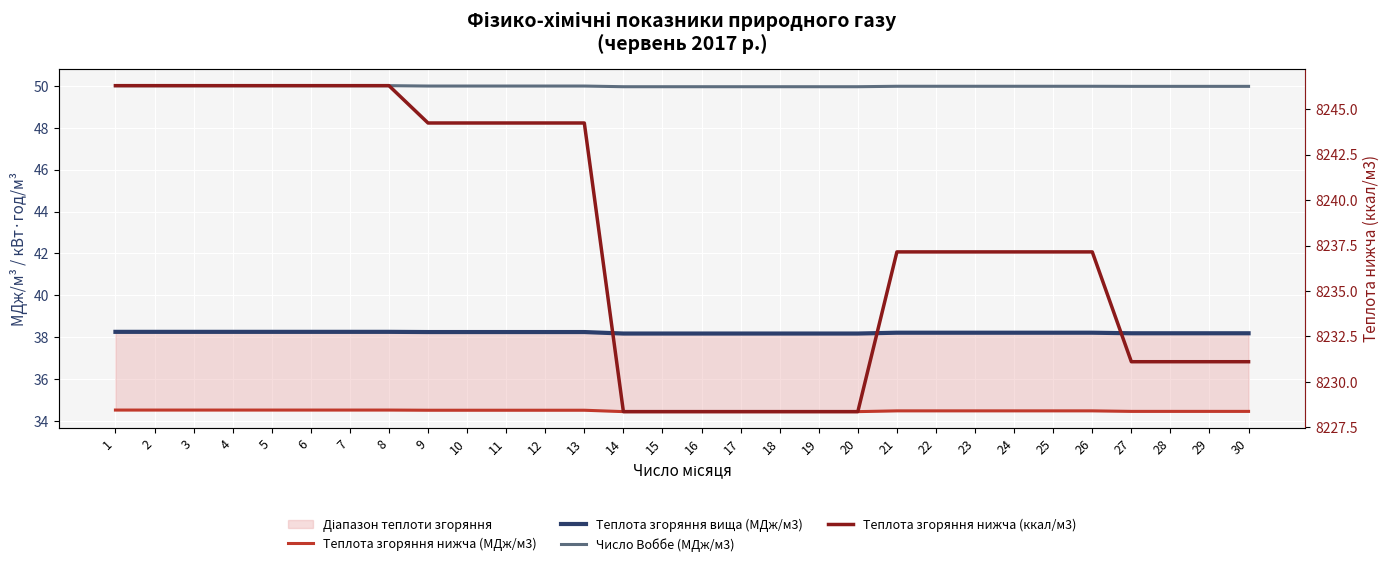

Reading left to right, list all the values displayed in this chart.

Теплота згоряння нижча (МДж/м3): 1=34.5	2=34.5	3=34.5	4=34.5	5=34.5	6=34.5	7=34.5	8=34.5	9=34.5	10=34.5	11=34.5	12=34.5	13=34.5	14=34.5	15=34.5	16=34.5	17=34.5	18=34.5	19=34.5	20=34.5	21=34.5	22=34.5	23=34.5	24=34.5	25=34.5	26=34.5	27=34.5	28=34.5	29=34.5	30=34.5
Теплота згоряння вища (МДж/м3): 1=38.3	2=38.3	3=38.3	4=38.3	5=38.3	6=38.3	7=38.3	8=38.3	9=38.2	10=38.2	11=38.2	12=38.2	13=38.2	14=38.2	15=38.2	16=38.2	17=38.2	18=38.2	19=38.2	20=38.2	21=38.2	22=38.2	23=38.2	24=38.2	25=38.2	26=38.2	27=38.2	28=38.2	29=38.2	30=38.2
Число Воббе (МДж/м3): 1=50.0	2=50.0	3=50.0	4=50.0	5=50.0	6=50.0	7=50.0	8=50.0	9=50.0	10=50.0	11=50.0	12=50.0	13=50.0	14=50.0	15=50.0	16=50.0	17=50.0	18=50.0	19=50.0	20=50.0	21=50.0	22=50.0	23=50.0	24=50.0	25=50.0	26=50.0	27=50.0	28=50.0	29=50.0	30=50.0
Теплота згоряння нижча (ккал/м3): 1=8246.3	2=8246.3	3=8246.3	4=8246.3	5=8246.3	6=8246.3	7=8246.3	8=8246.3	9=8244.2	10=8244.2	11=8244.2	12=8244.2	13=8244.2	14=8228.4	15=8228.4	16=8228.4	17=8228.4	18=8228.4	19=8228.4	20=8228.4	21=8237.2	22=8237.2	23=8237.2	24=8237.2	25=8237.2	26=8237.2	27=8231.1	28=8231.1	29=8231.1	30=8231.1